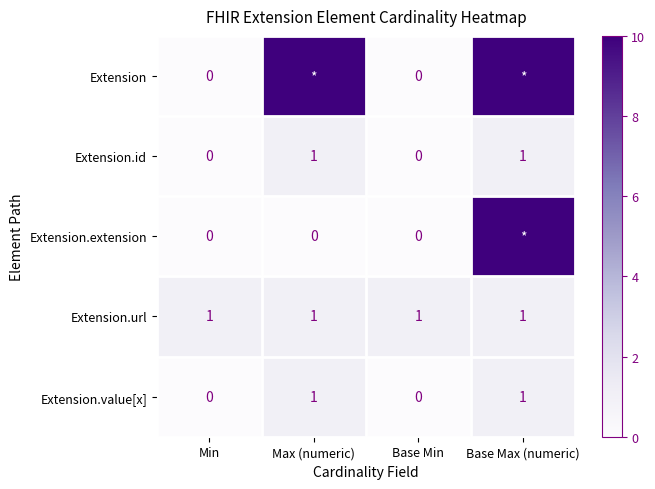

Count the Extension.value[x] values in the range 0 to 1.

4